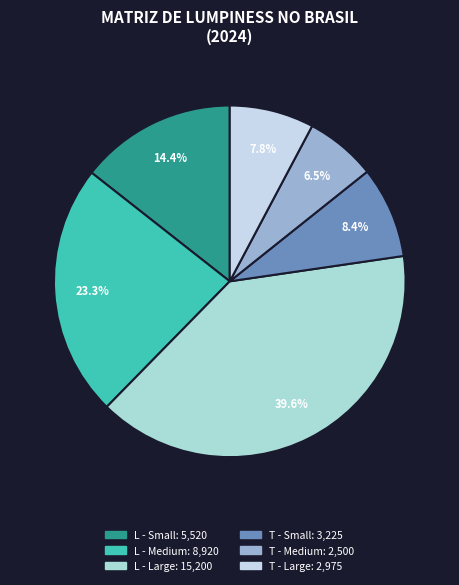

Count the number of slices in the pie.

6